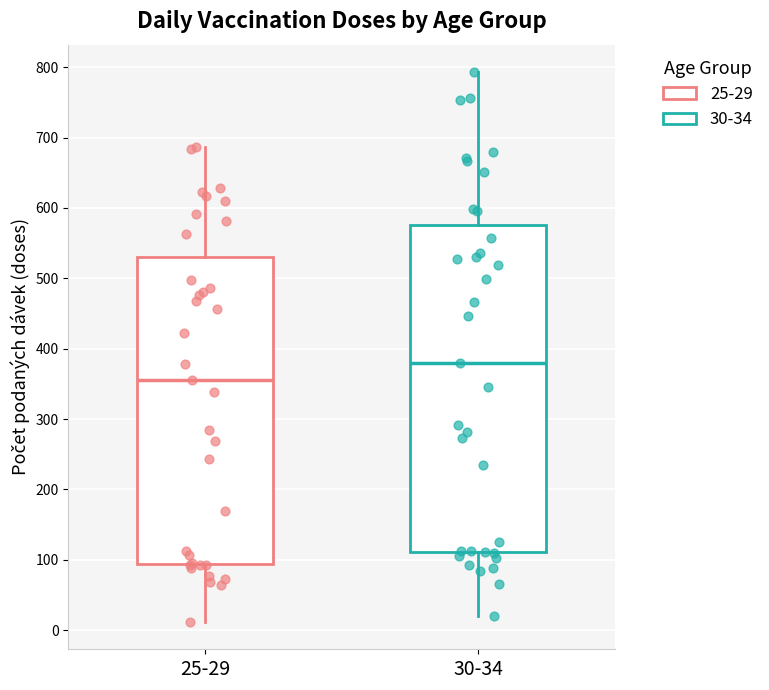

Where is the upper edge of the box for 25-29 on the y-axis? The values are not printed on the chart, so give them approximately, as read against the axis.

530